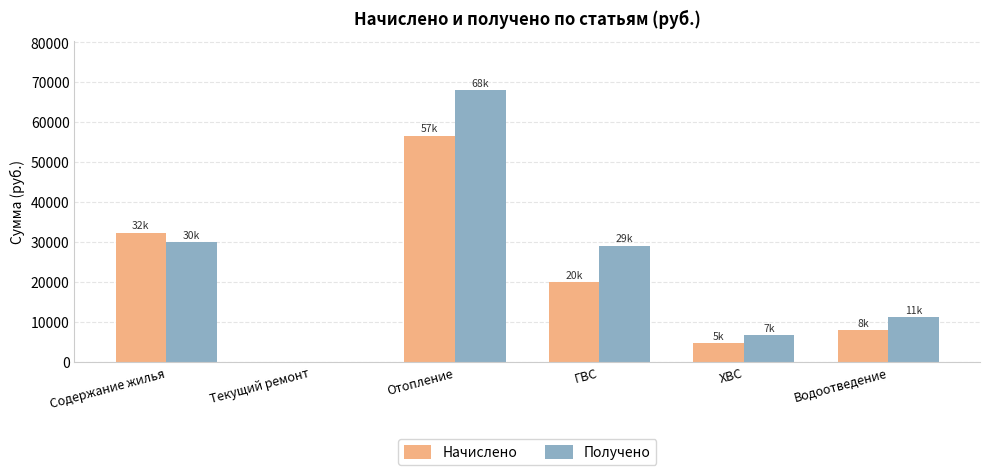

What is the sum of the Начислено values at ГВС and Отопление?

76522.8